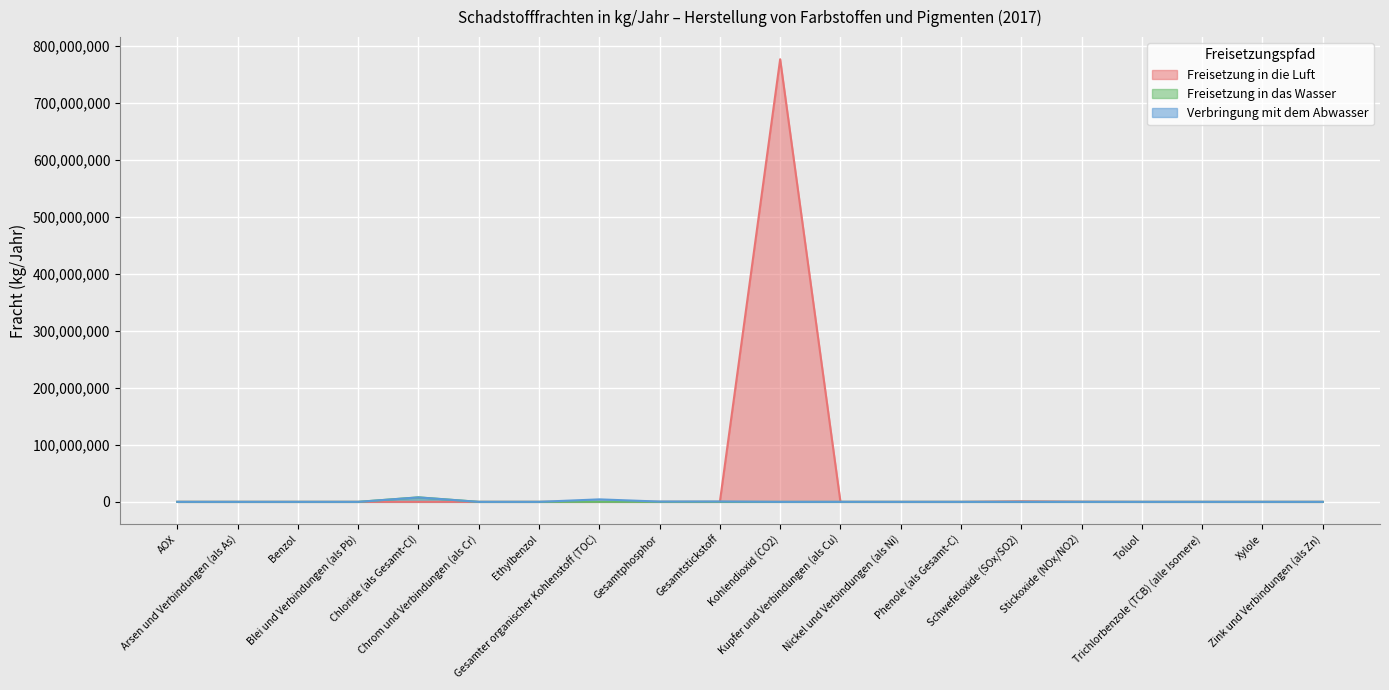

Is it true that Verbringung mit dem Abwasser equals 56 at Arsen und Verbindungen (als As)?

True